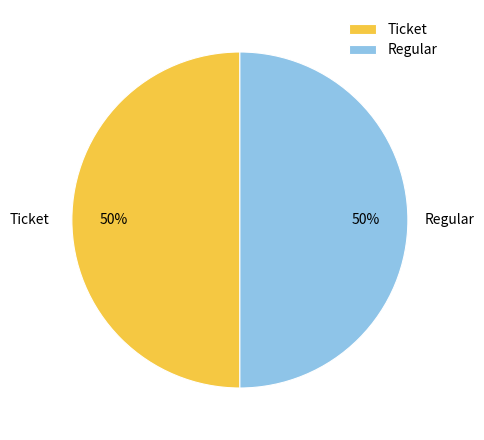

Is it true that Regular is 99% of the pie?

False